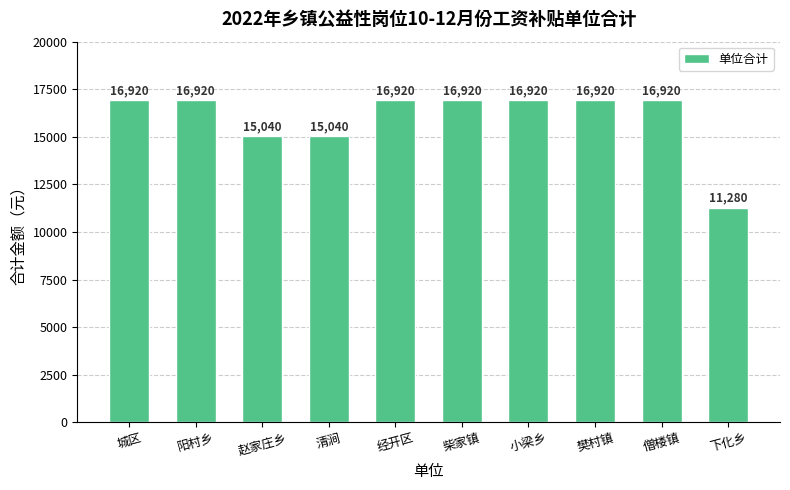

What value does the data have at 城区?

16920